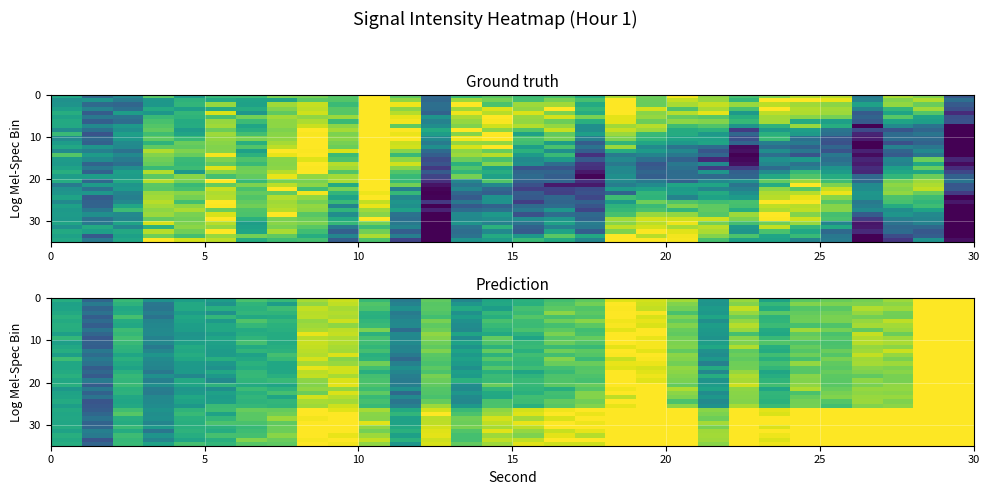

How many distinct data groups are displayed?

35